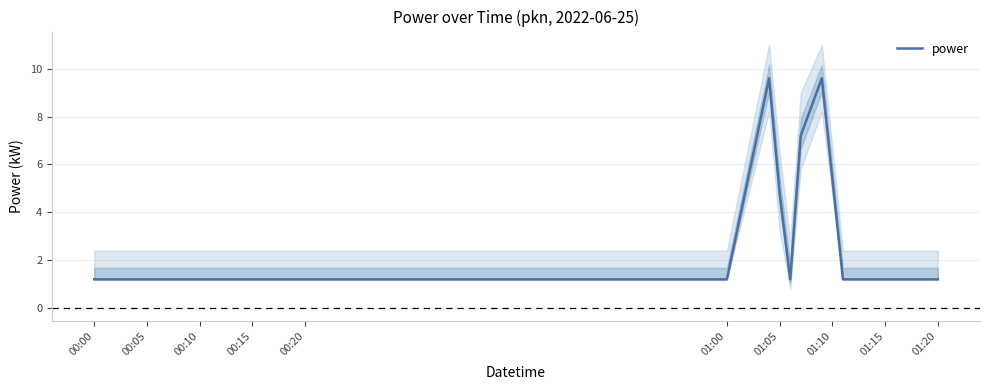

Count the number of data series in this chart.

1